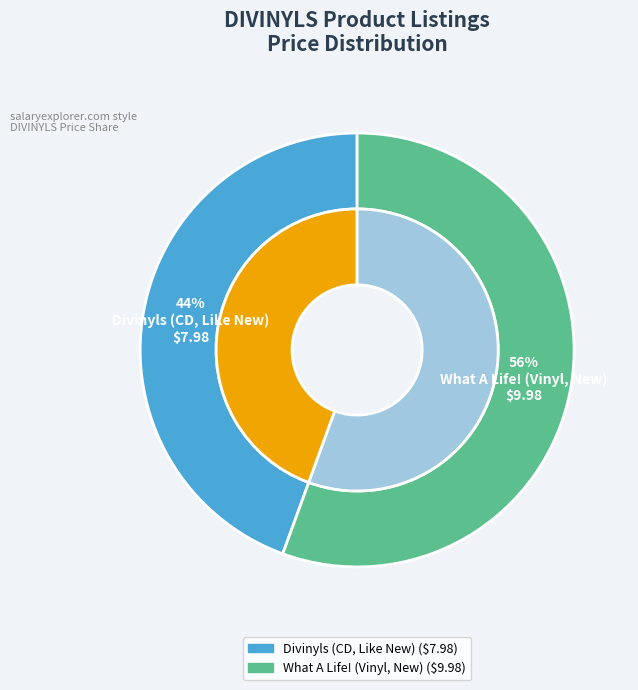

What portion of the pie excludes What A Life! (Vinyl, New)?

44.4%